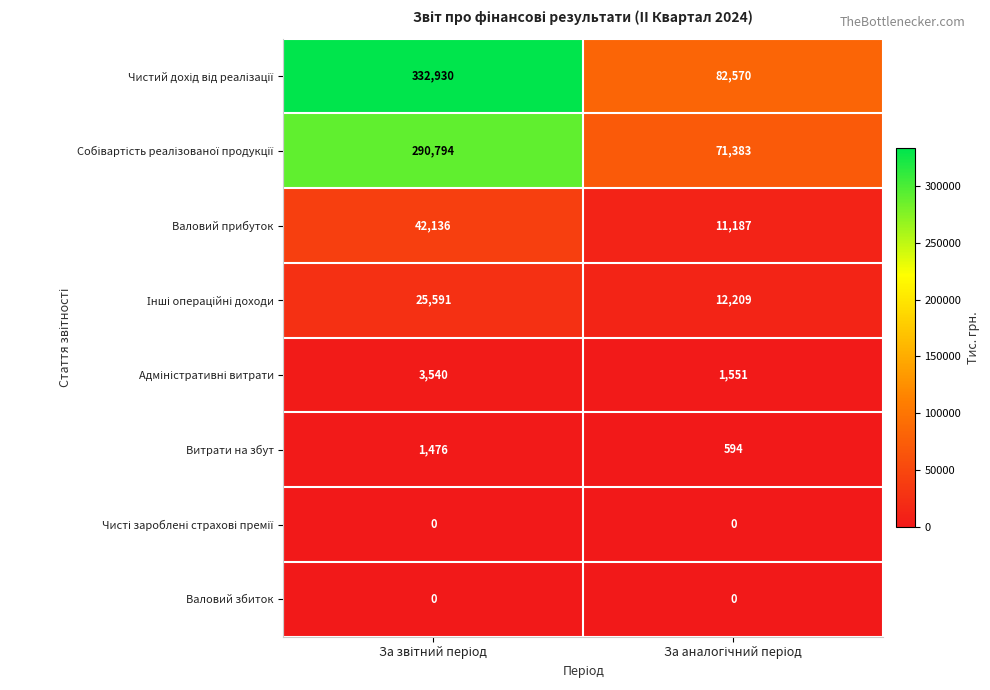

What is the sum of all Витрати на збут values?

2070